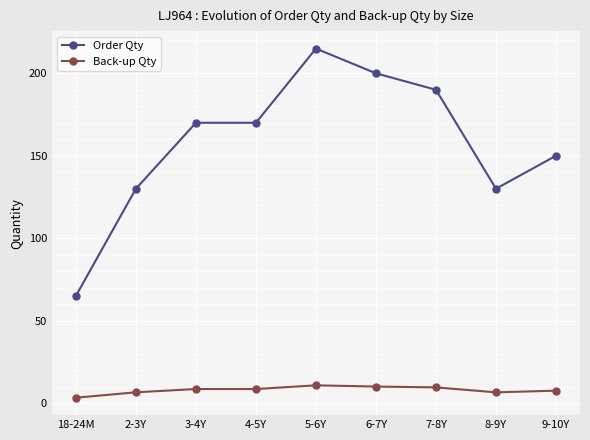

At 5-6Y, list the series in order from smallest to largest.

Back-up Qty, Order Qty